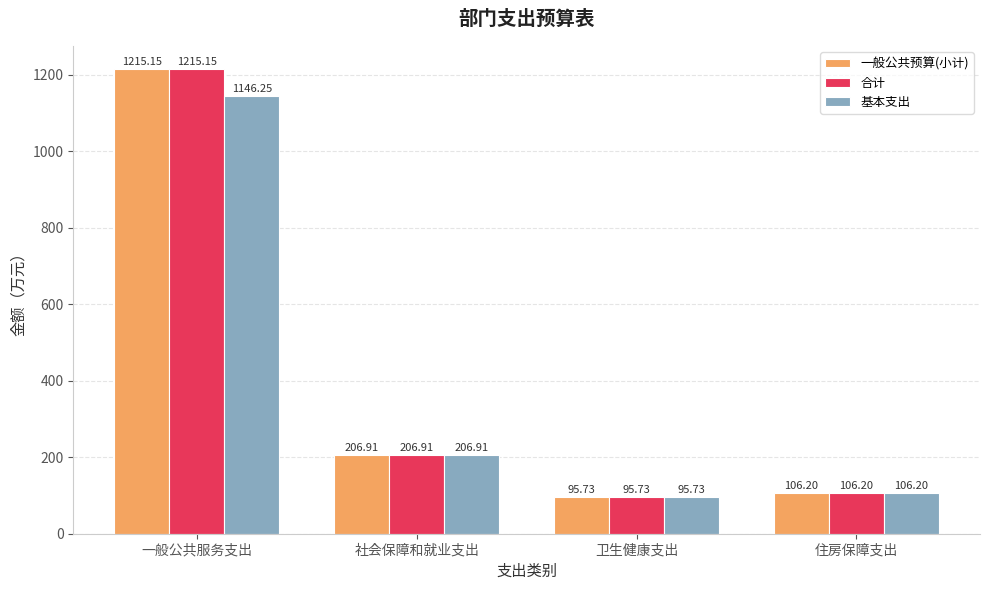

Where is 一般公共预算(小计) nearest to the value 655?

社会保障和就业支出